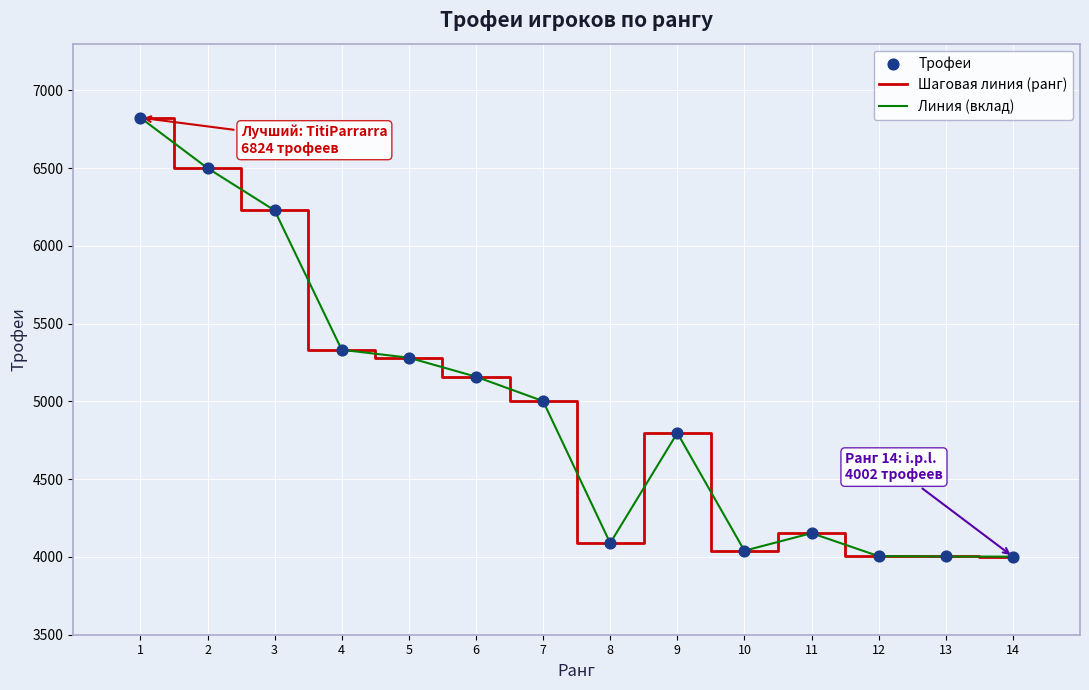

Does the chart have visible grid lines?

Yes